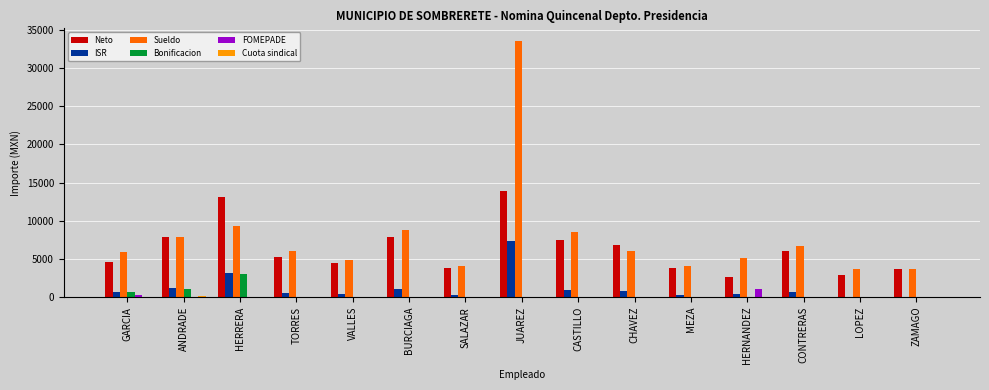

What is the greatest value displayed?

33518.6